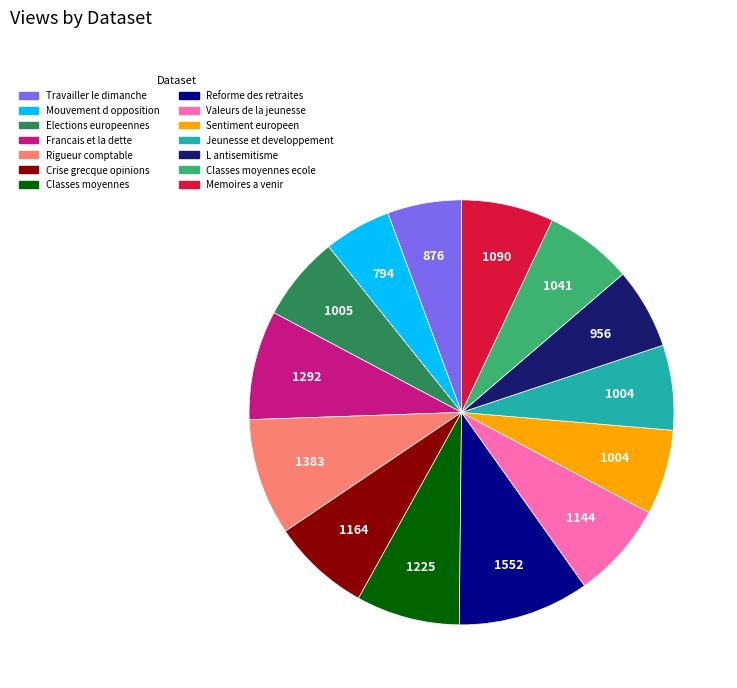

Is there a majority slice in this chart?

No